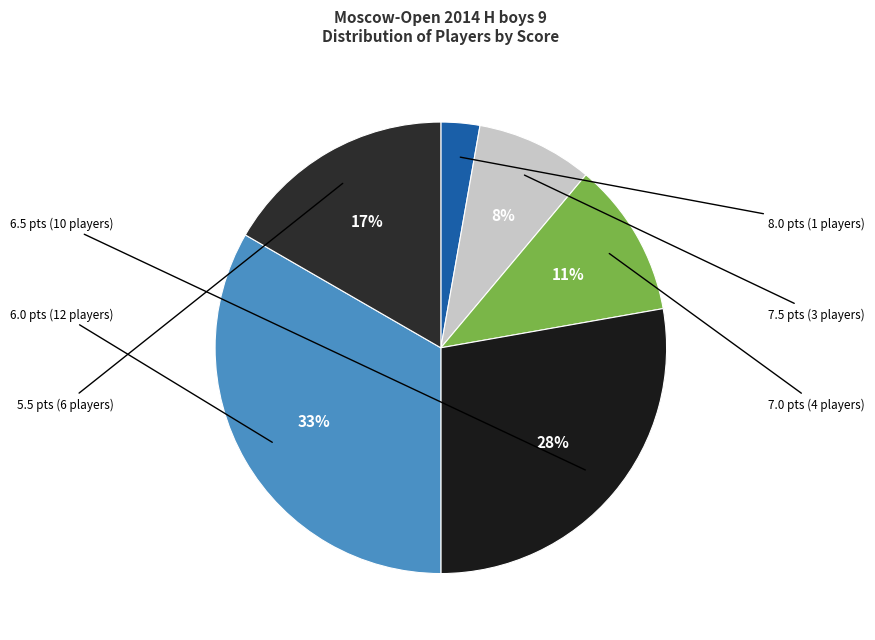

To the nearest percent, what is the difference between the 7.0 and 7.5 slice percentages?

3%